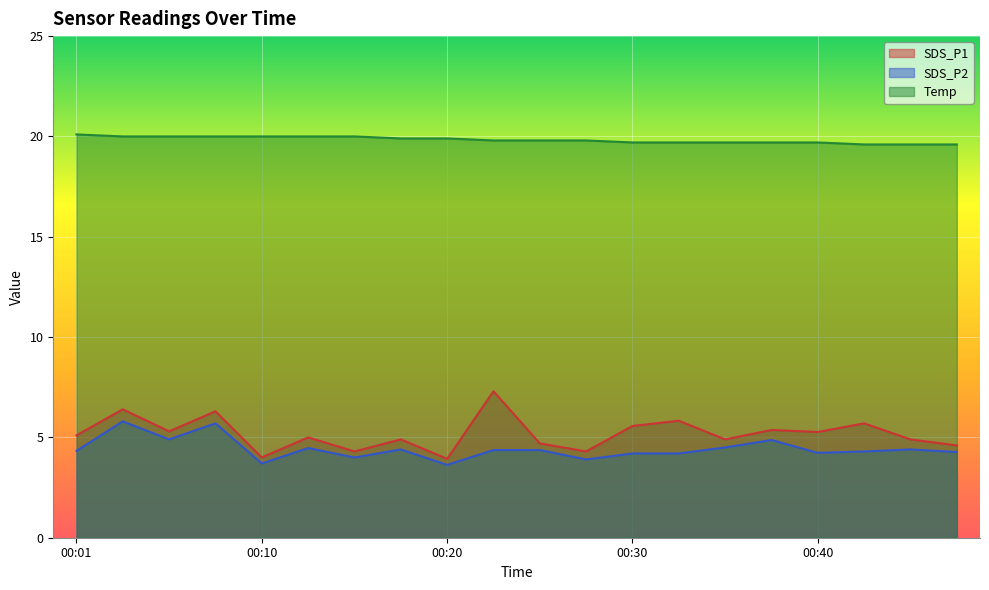

What are all the series names shown in the legend?

SDS_P1, SDS_P2, Temp